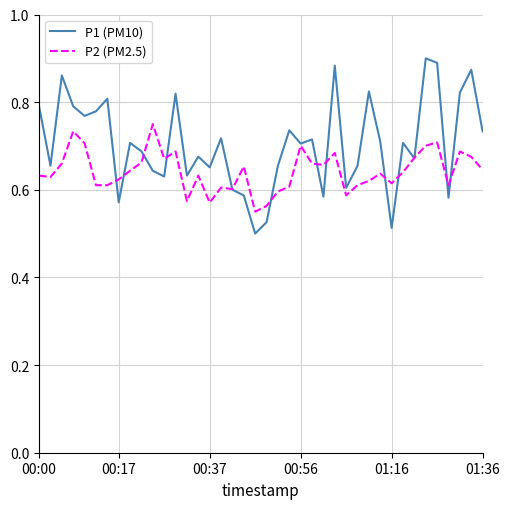

List the series in order of their overall mean, highest first.

P1 (PM10), P2 (PM2.5)